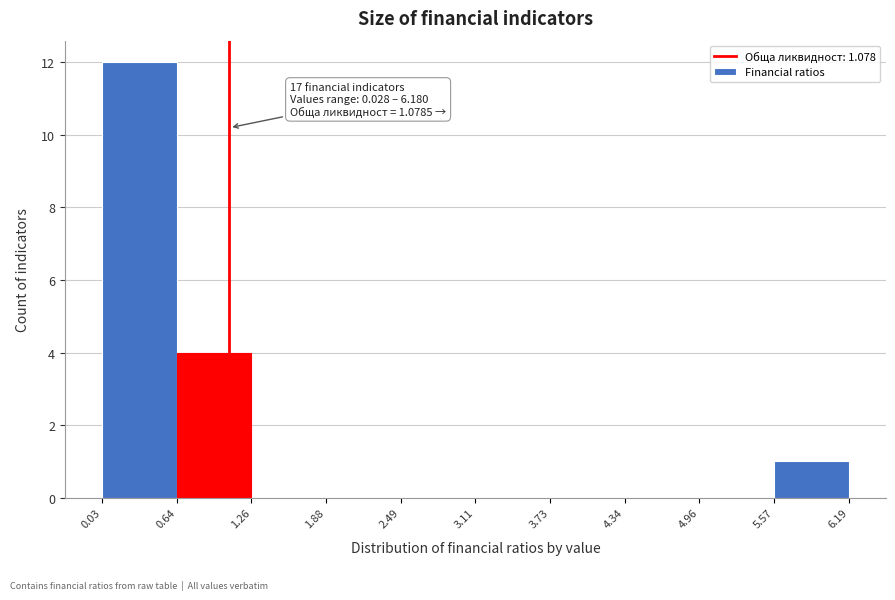

Over which range of the x-axis is the bar tallest?

0.03 to 0.64